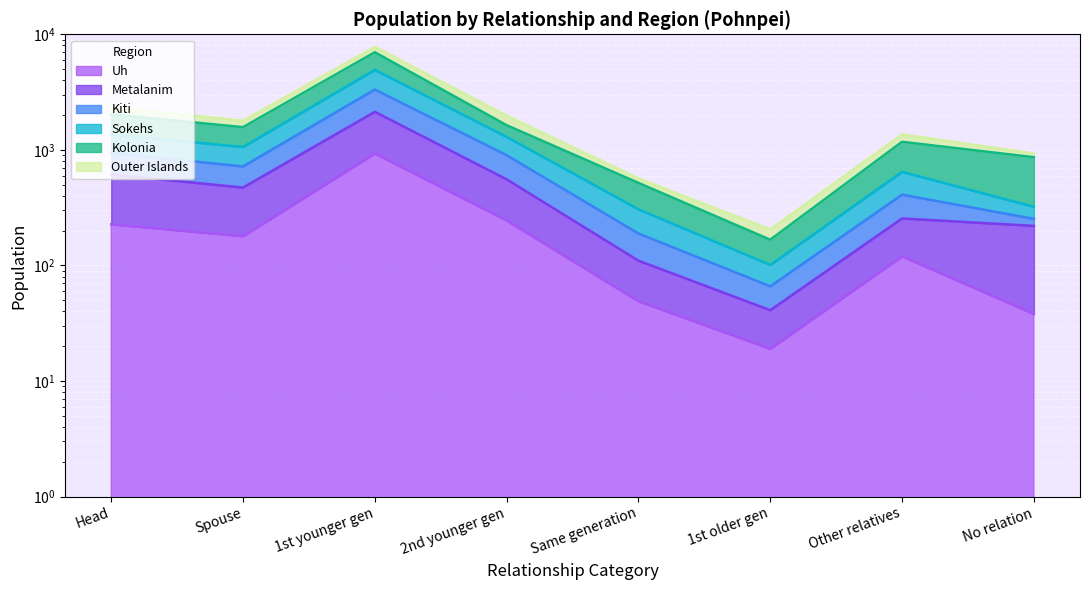

Between 1st younger gen and Same generation, which series saw the biggest shift?

Kolonia